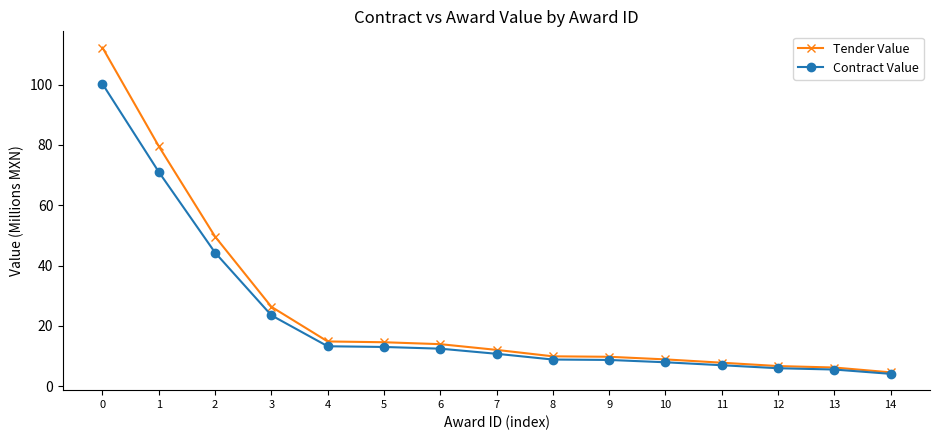

How many data points does each series have?

15